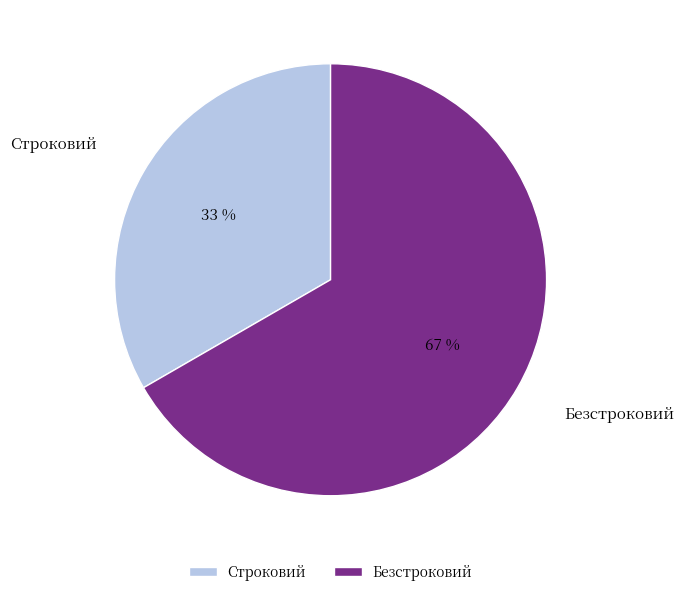

Does Безстроковий represent more than half of the total?

Yes